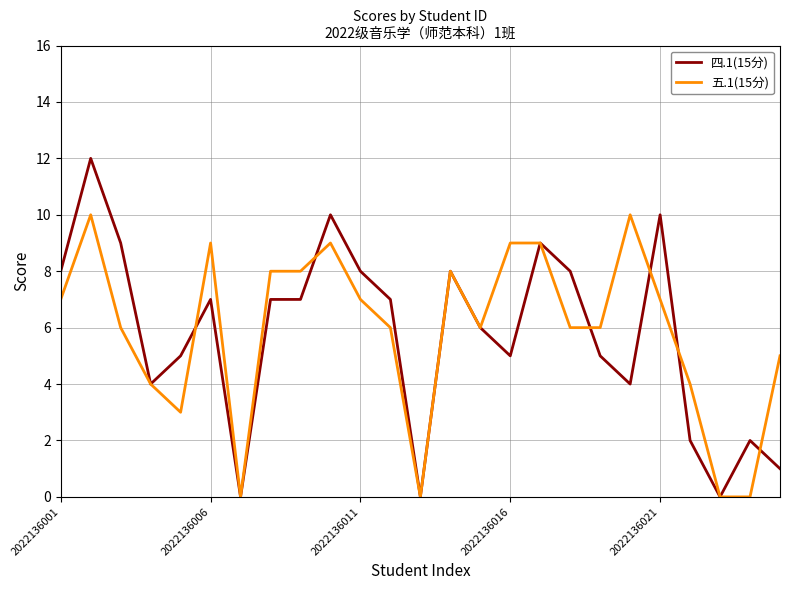

What are all the series names shown in the legend?

四.1(15分), 五.1(15分)